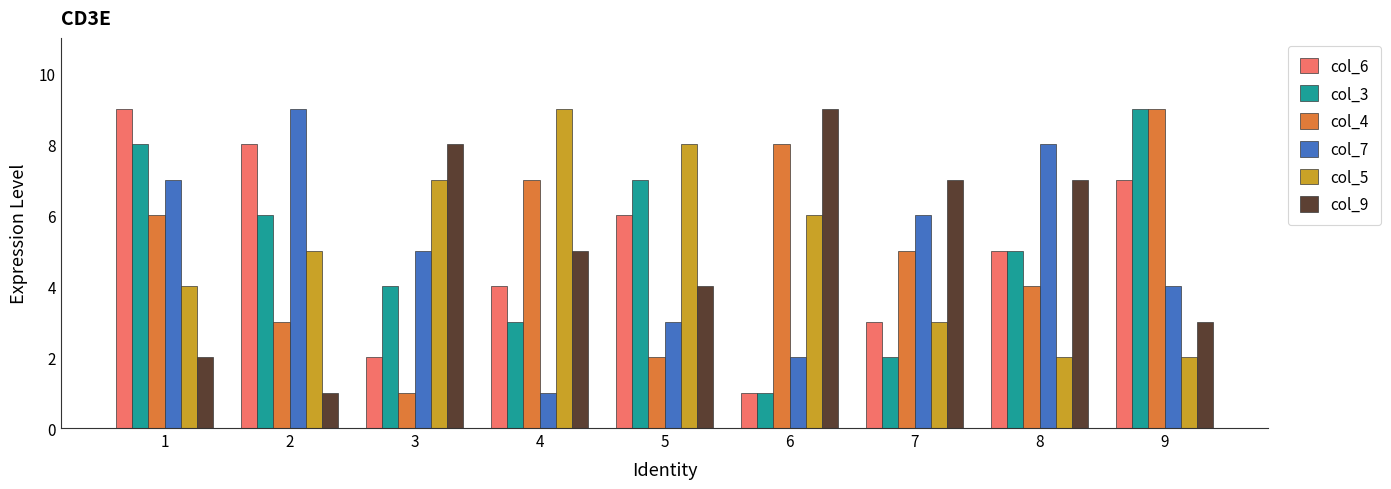

Reading left to right, transcribe all the data shown in this chart.

col_6: 9	8	2	4	6	1	3	5	7
col_3: 8	6	4	3	7	1	2	5	9
col_4: 6	3	1	7	2	8	5	4	9
col_7: 7	9	5	1	3	2	6	8	4
col_5: 4	5	7	9	8	6	3	2	2
col_9: 2	1	8	5	4	9	7	7	3